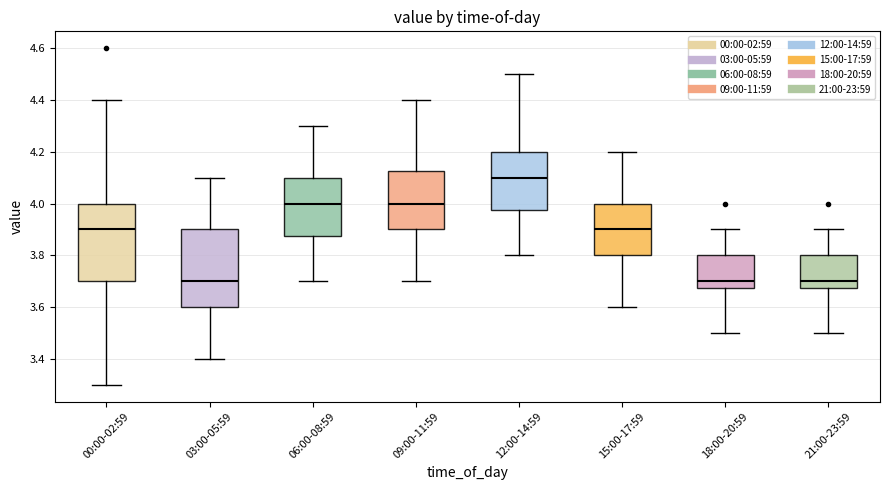

Reading left to right, read every box against the y-axis: the position of its median line, the range the box covers, and the ends of its whiskers. The values are not printed on the chart, so give them approximately, as read against the axis.

00:00-02:59: median 3.90, box 3.70 to 4.00, whiskers 3.30 to 4.40
03:00-05:59: median 3.70, box 3.60 to 3.90, whiskers 3.40 to 4.10
06:00-08:59: median 4.00, box 3.88 to 4.10, whiskers 3.70 to 4.30
09:00-11:59: median 4.00, box 3.90 to 4.12, whiskers 3.70 to 4.40
12:00-14:59: median 4.10, box 3.98 to 4.20, whiskers 3.80 to 4.50
15:00-17:59: median 3.90, box 3.80 to 4.00, whiskers 3.60 to 4.20
18:00-20:59: median 3.70, box 3.68 to 3.80, whiskers 3.50 to 3.90
21:00-23:59: median 3.70, box 3.68 to 3.80, whiskers 3.50 to 3.90